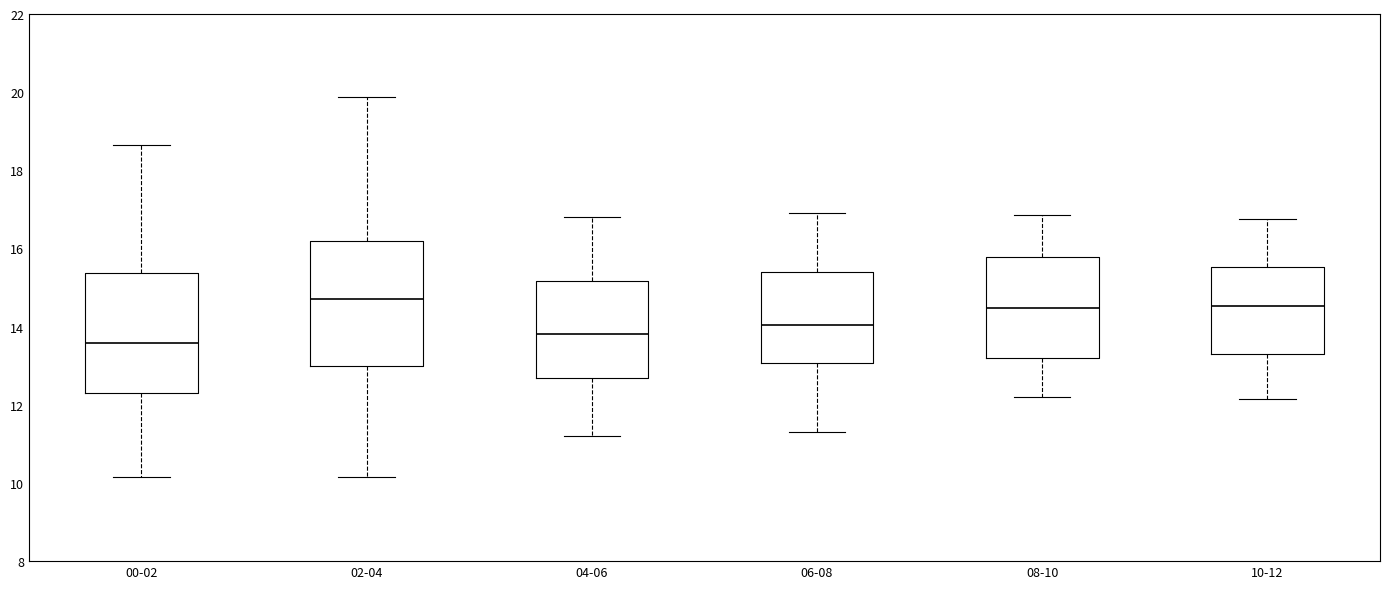

Which box has the lowest median line?

00-02